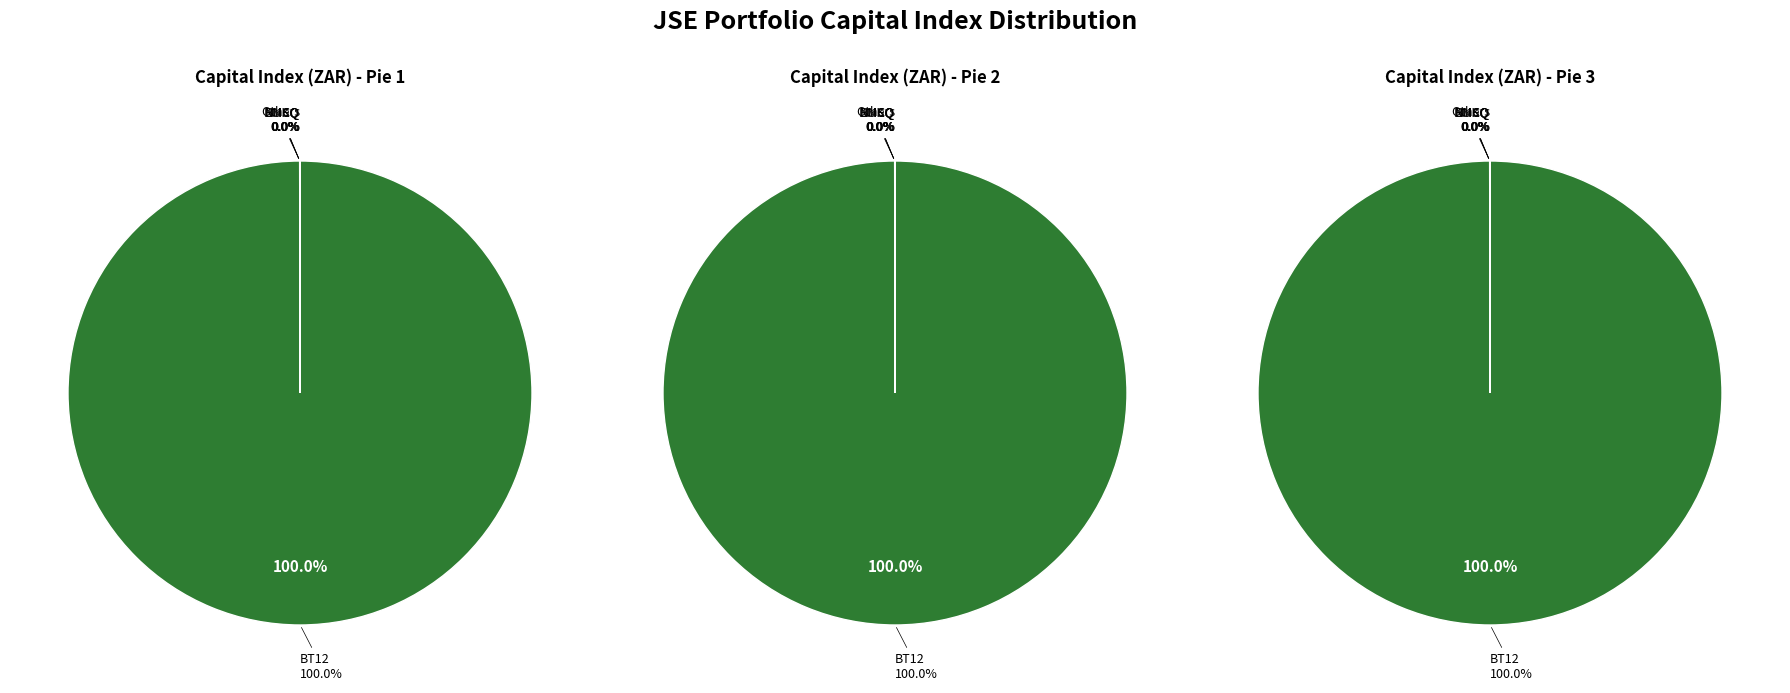

To the nearest percent, what is the average slice percentage?

5%